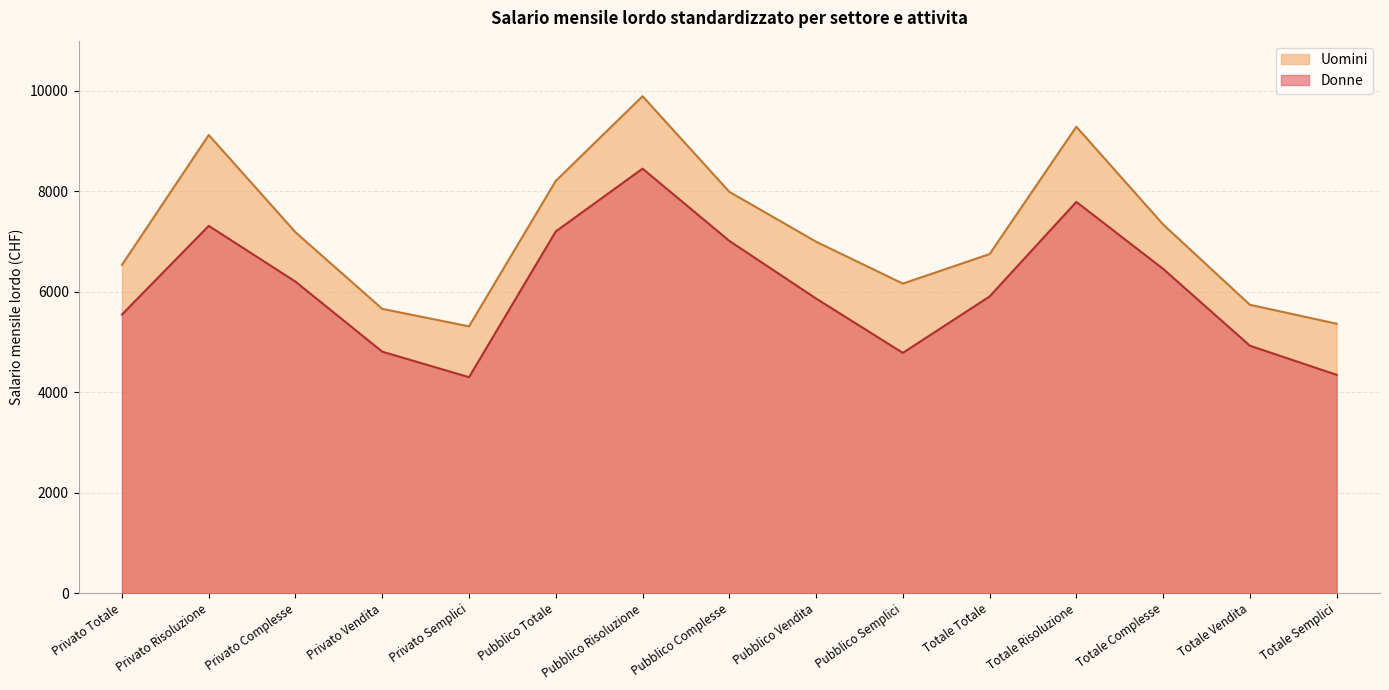

In Uomini, how many points are lower than both neighbors (excluding endpoints)?

2